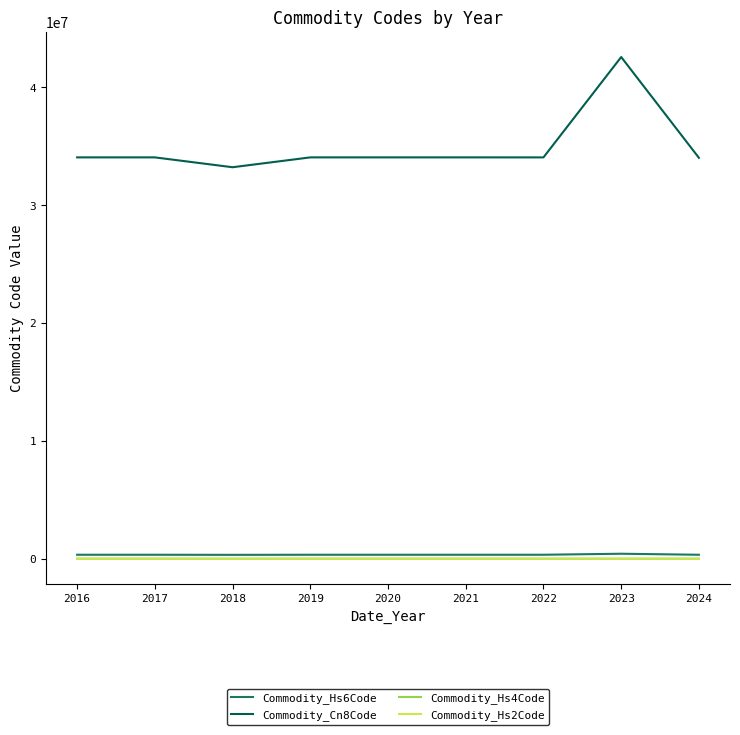

Which series has the largest range (max minus min)?

Commodity_Cn8Code